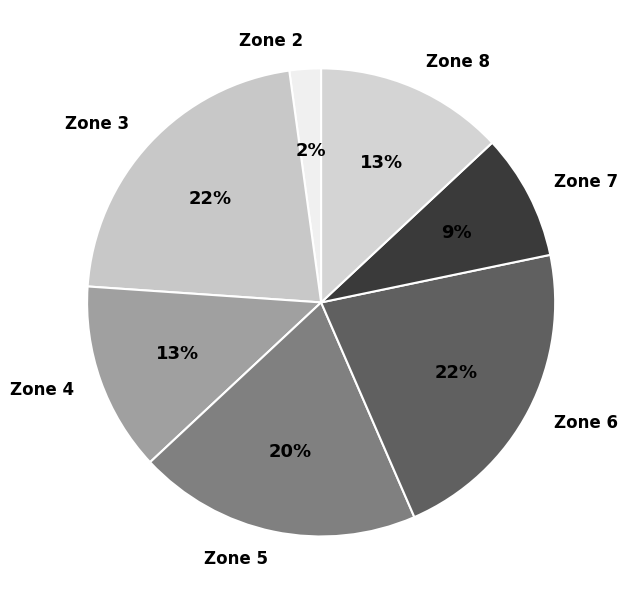

True or false: Zone 5 accounts for 9% of the total.

False